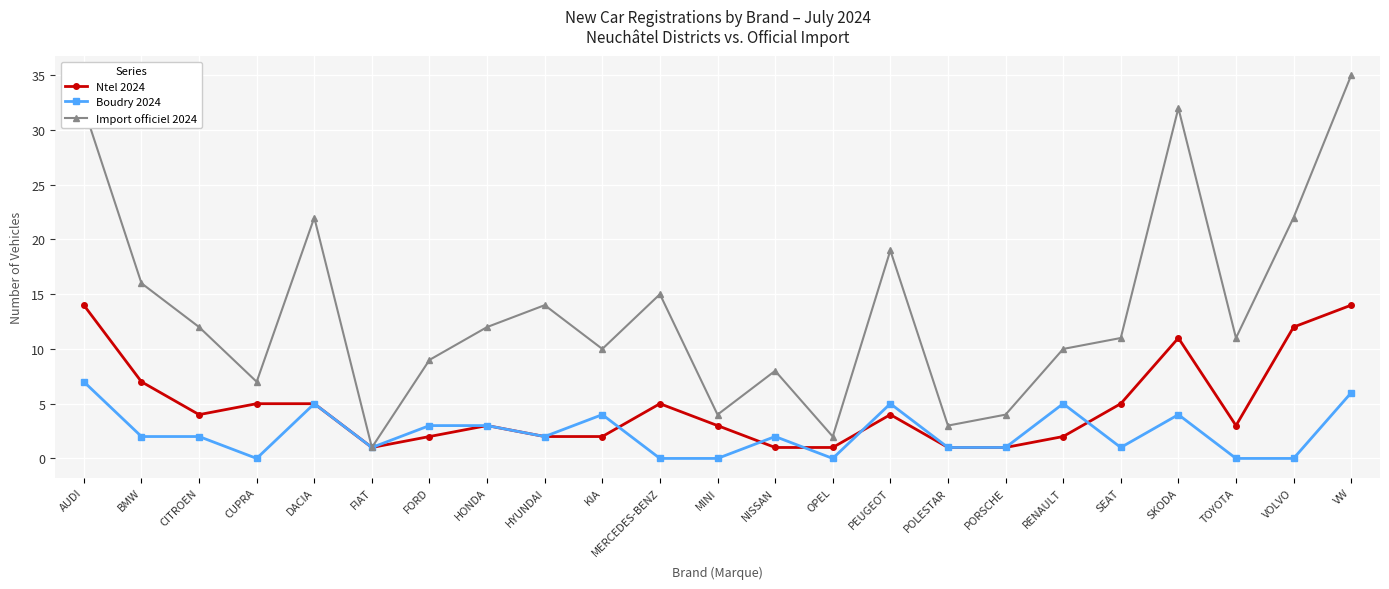

The value of Import officiel 2024 at HYUNDAI is 14. True or false?

True